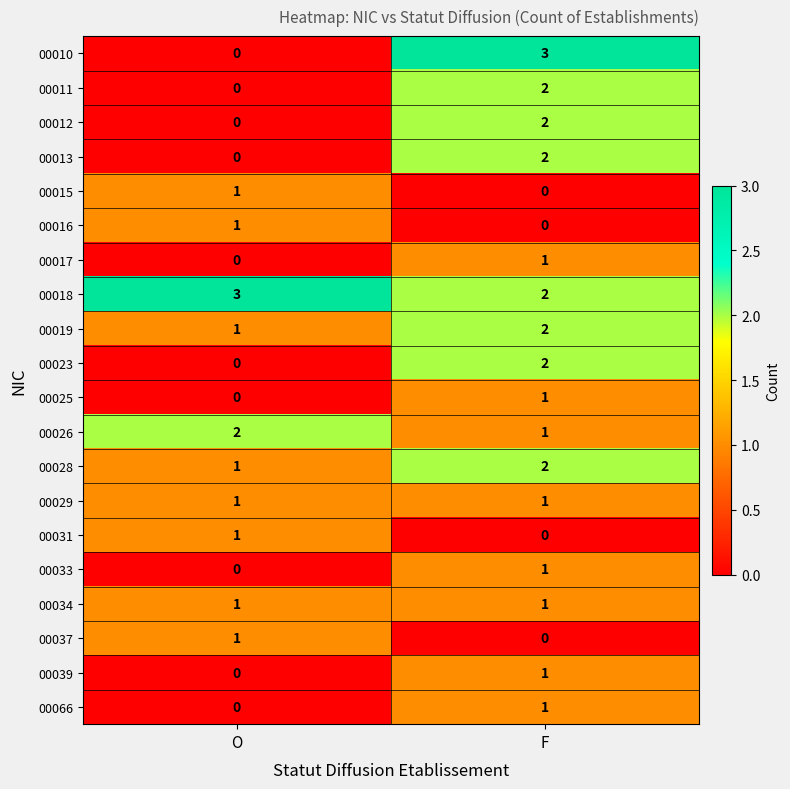

The value of 00066 at O is 0. True or false?

True